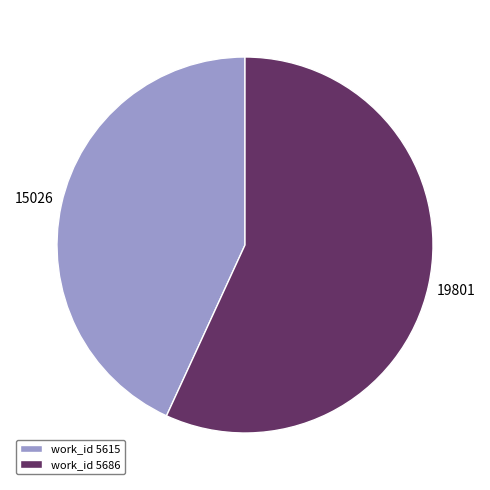

Rank the categories by value from lowest to highest.

work_id 5615, work_id 5686